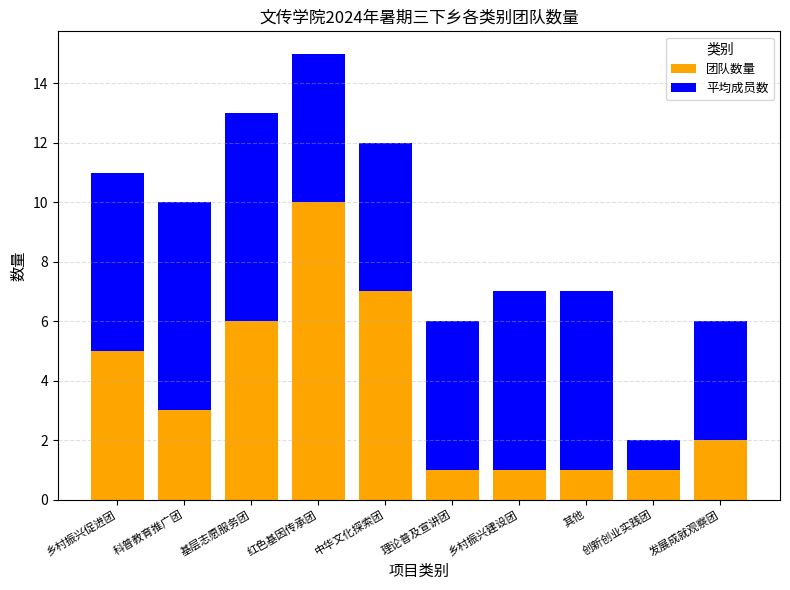

What is the total value across all series at 其他?

7